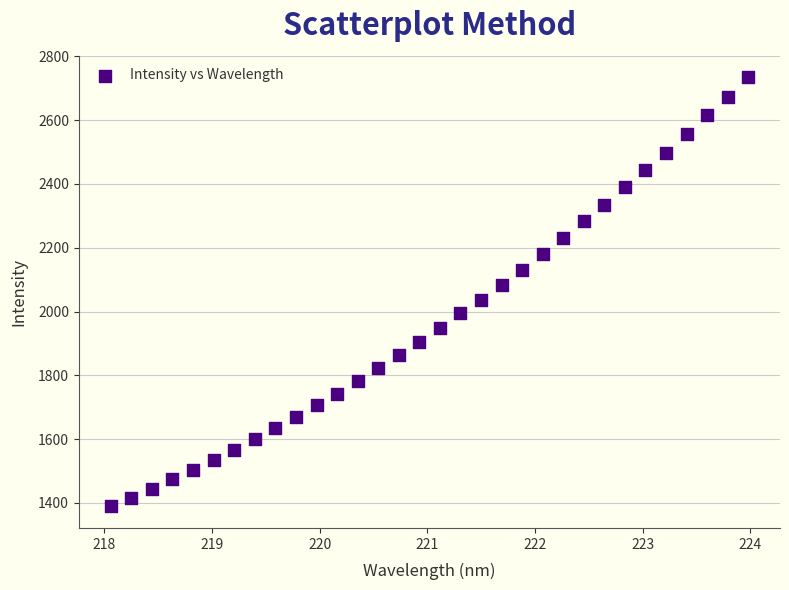

What is the range of X values (max minus min)?

5.9